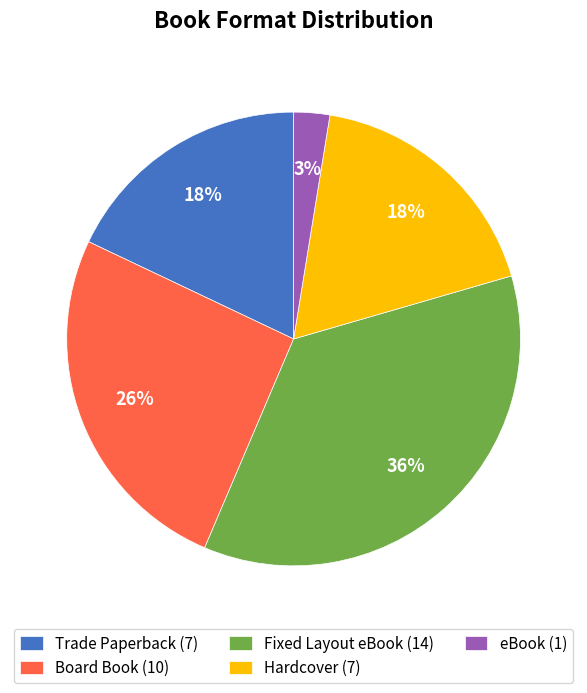

The Board Book slice represents 26% of the pie. True or false?

True